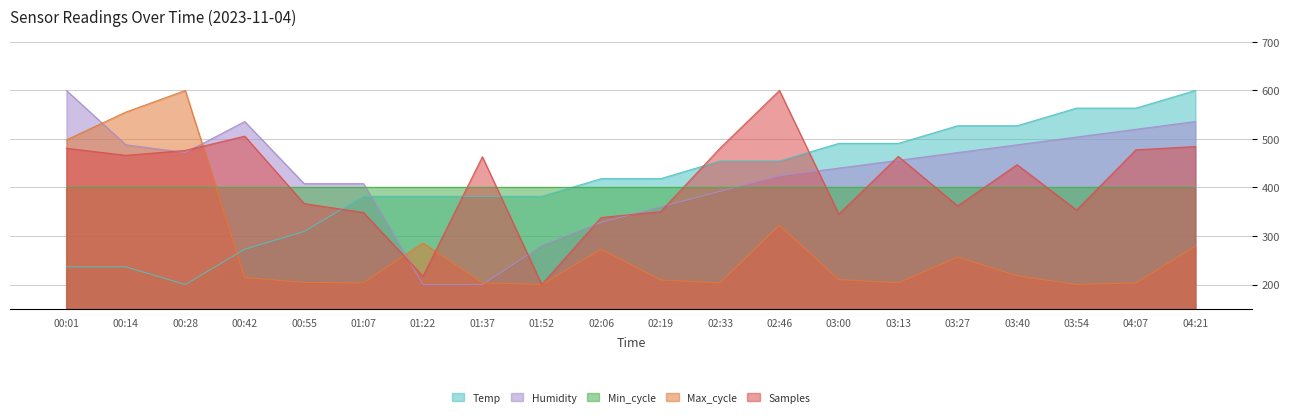

List the labels in order of Temp value, largest first.

04:21, 03:54, 04:07, 03:27, 03:40, 03:00, 03:13, 02:33, 02:46, 02:06, 02:19, 01:07, 01:22, 01:37, 01:52, 00:55, 00:42, 00:01, 00:14, 00:28